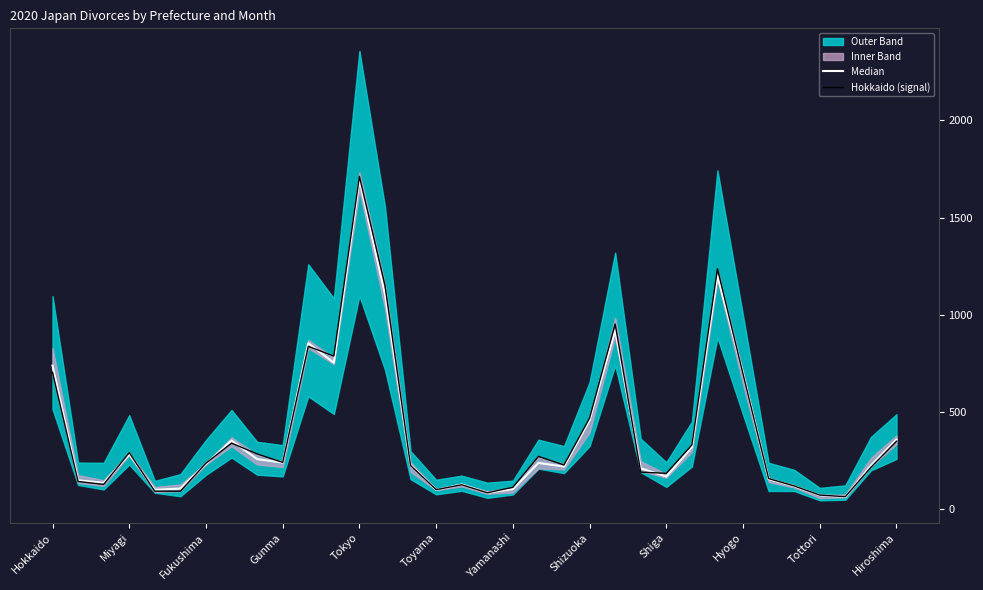

What is the highest value of the Hokkaido (signal) series?

1712.0